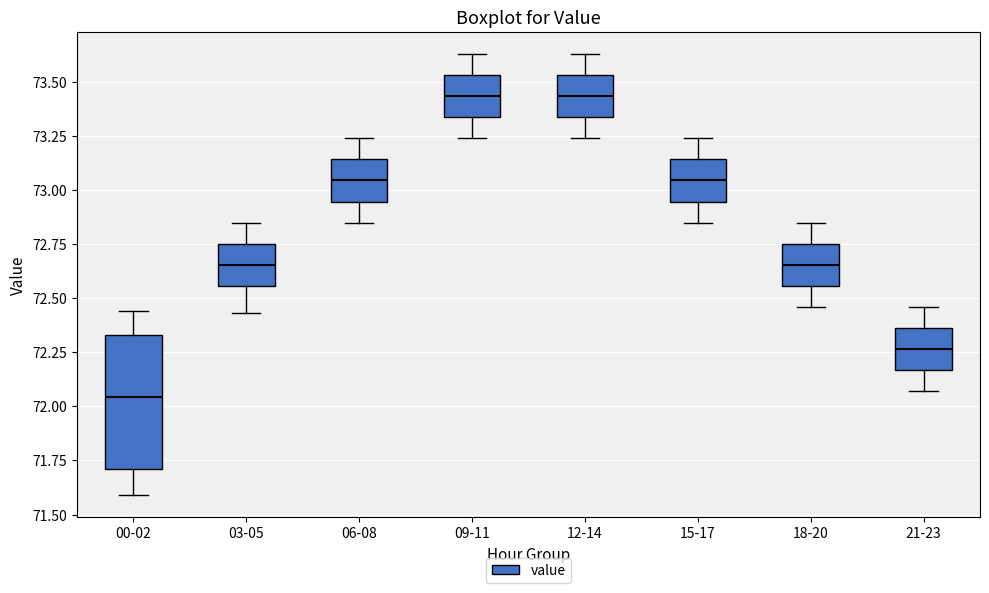

Which box has the lowest median line?

00-02